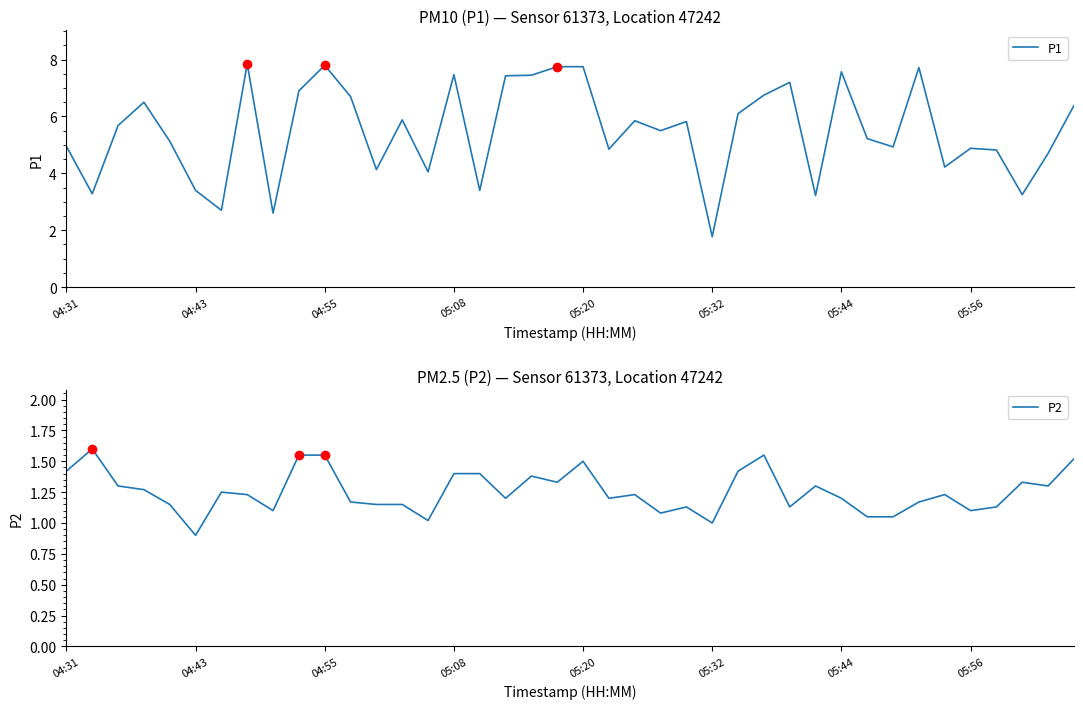

Does the chart display data point markers on the line(s)?

No